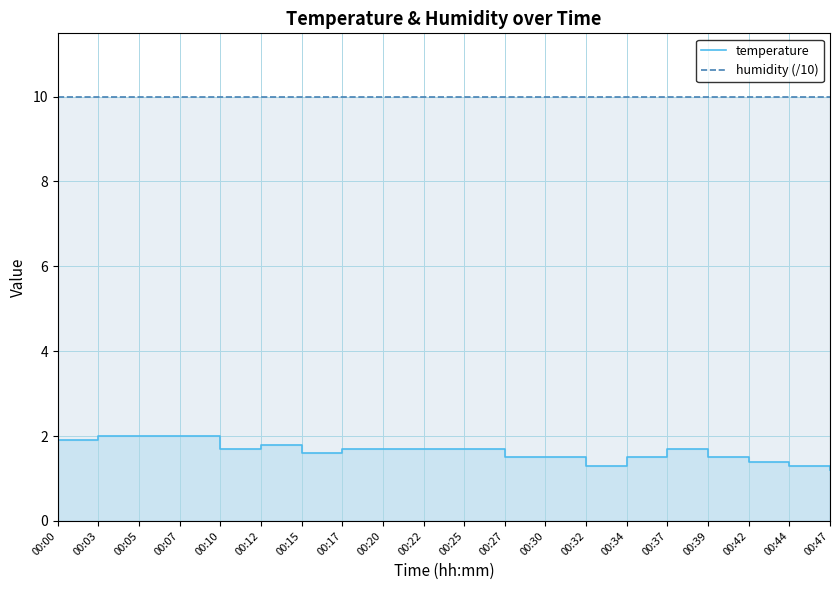

True or false: humidity (/10) and temperature cross at least once.

False